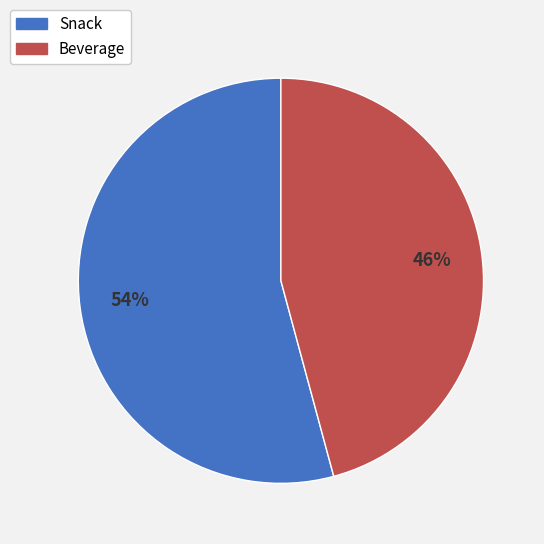

To the nearest percent, what is the difference between the largest and smallest slice percentages?

8%